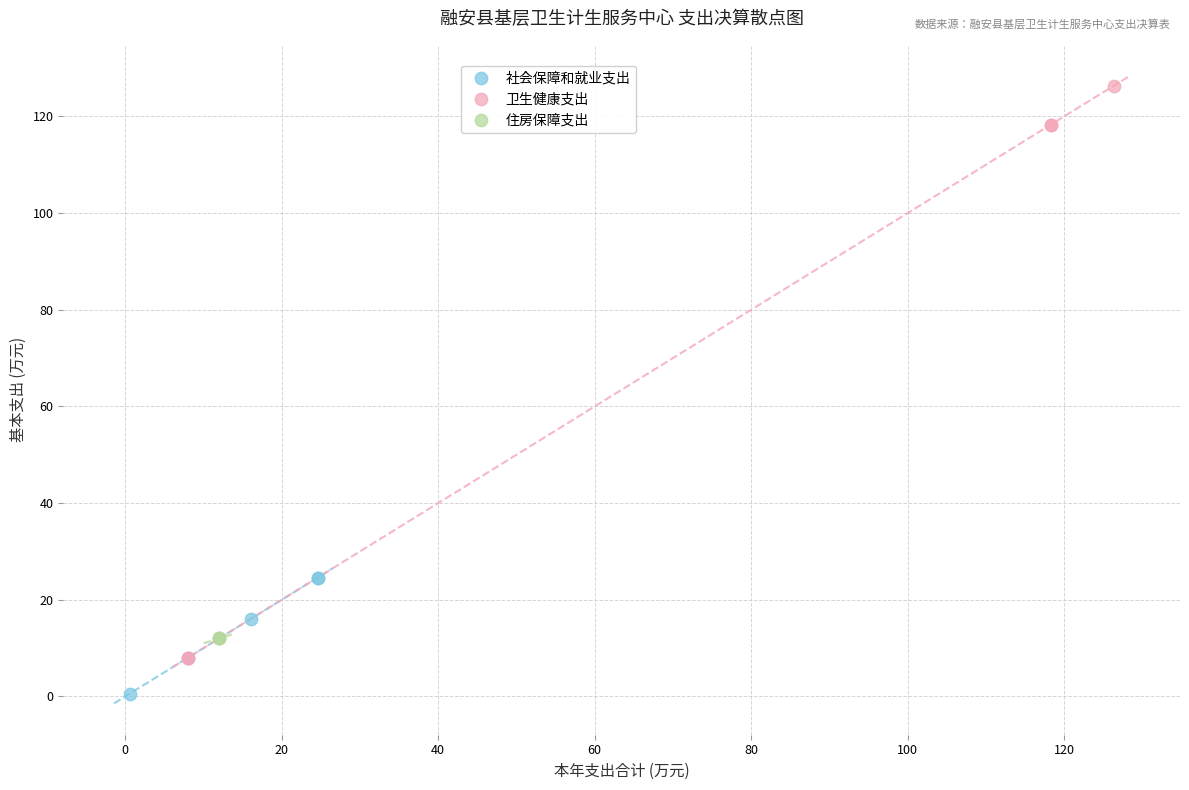

Which series reaches the maximum Y coordinate?

卫生健康支出